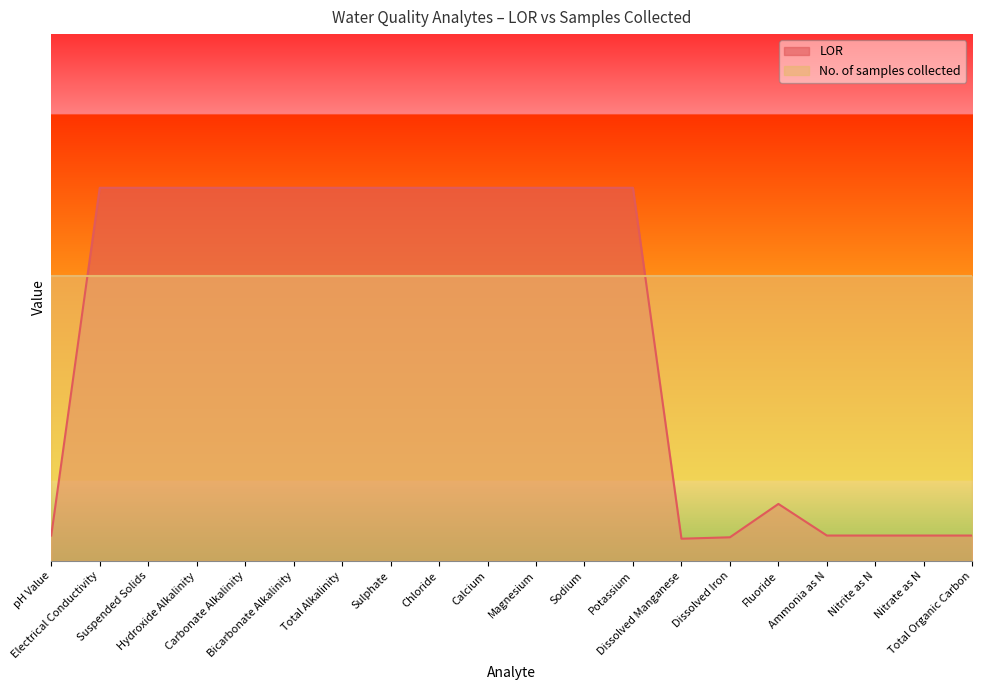

What is the label of the 12th point from the left?

Sodium